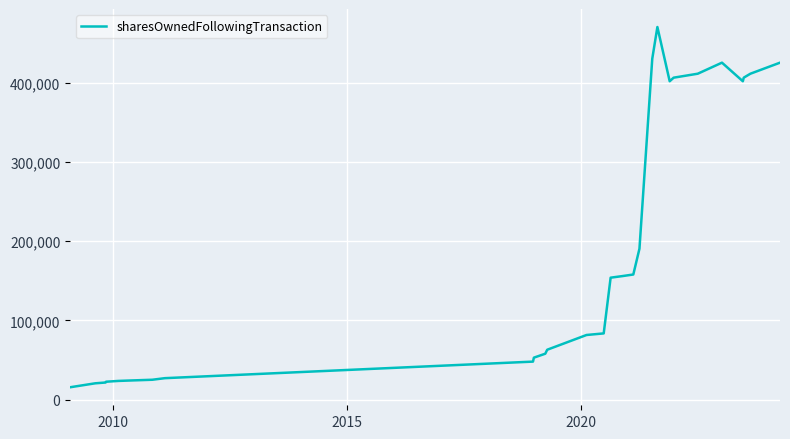

What is the greatest value displayed?

470645